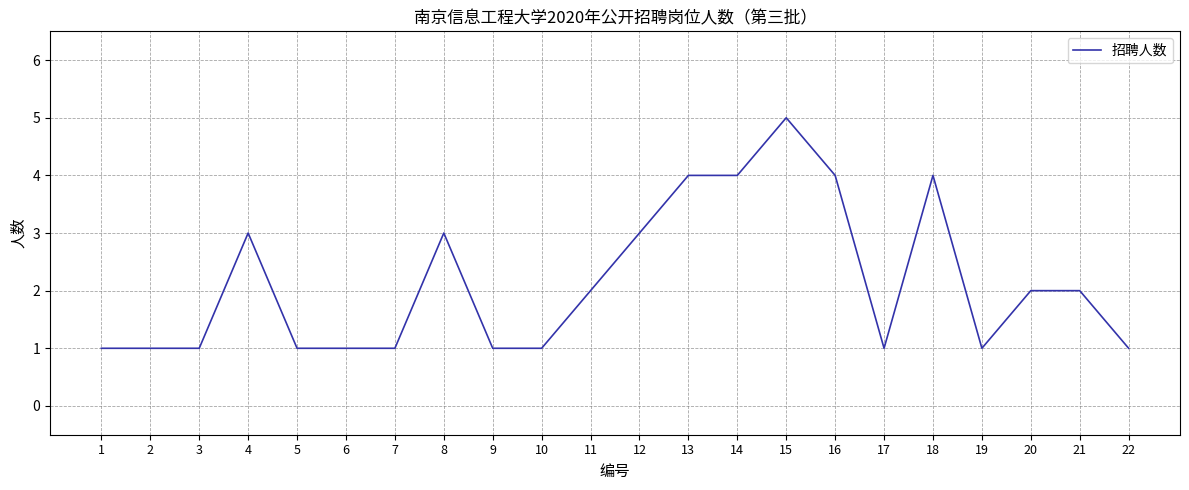

The chart shows a value of 1 at 6. True or false?

True